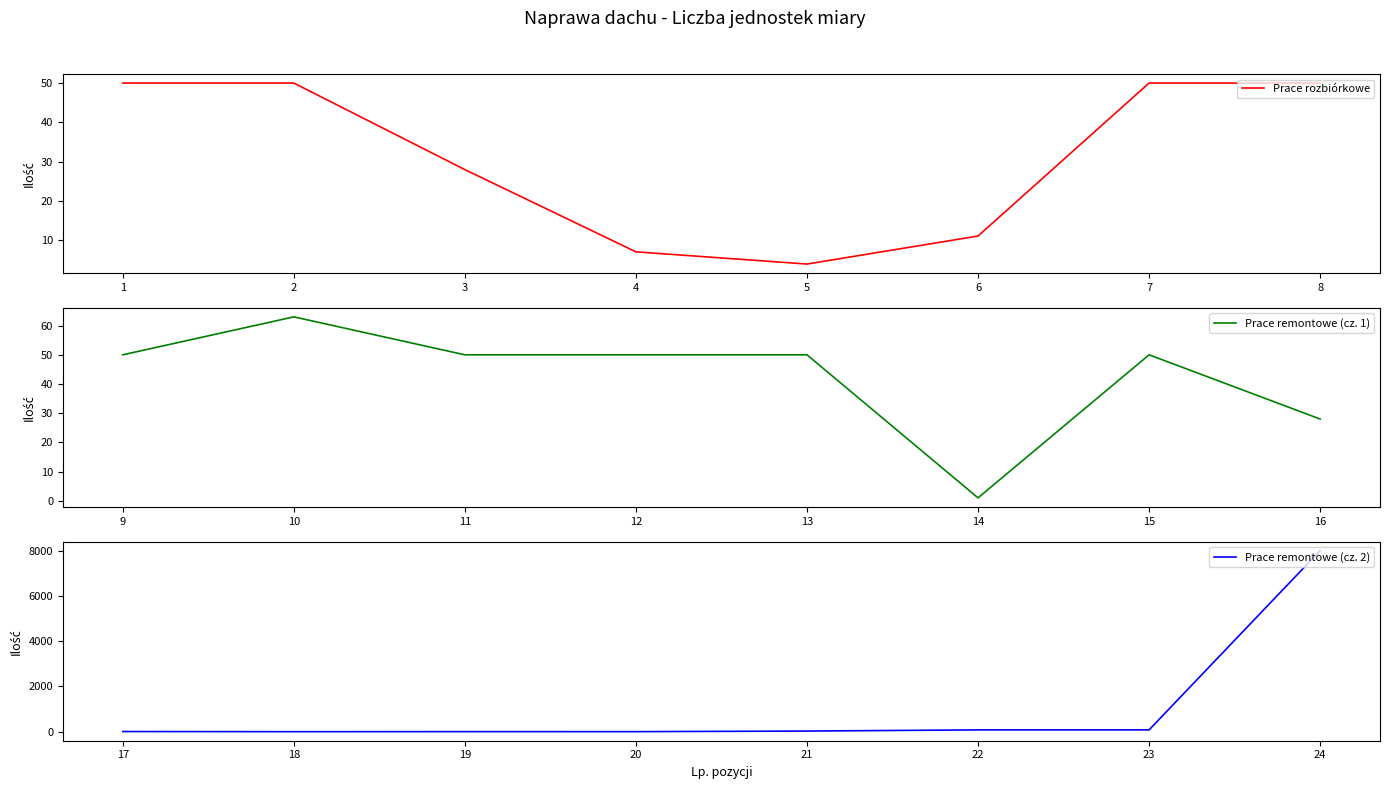

Where is Prace rozbiórkowe nearest to the value 27?

3